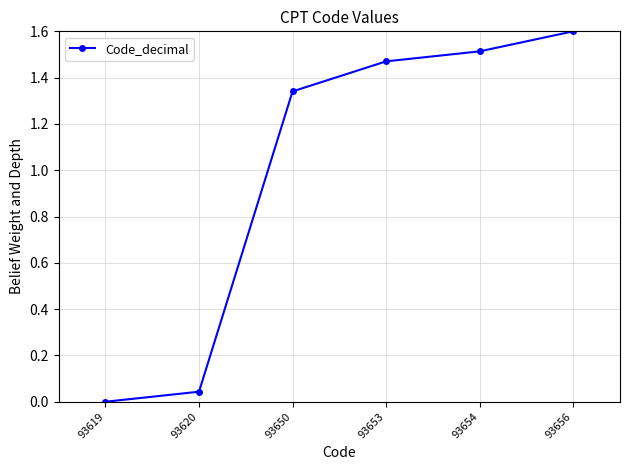

List the labels in order of value, largest first.

93656, 93654, 93653, 93650, 93620, 93619